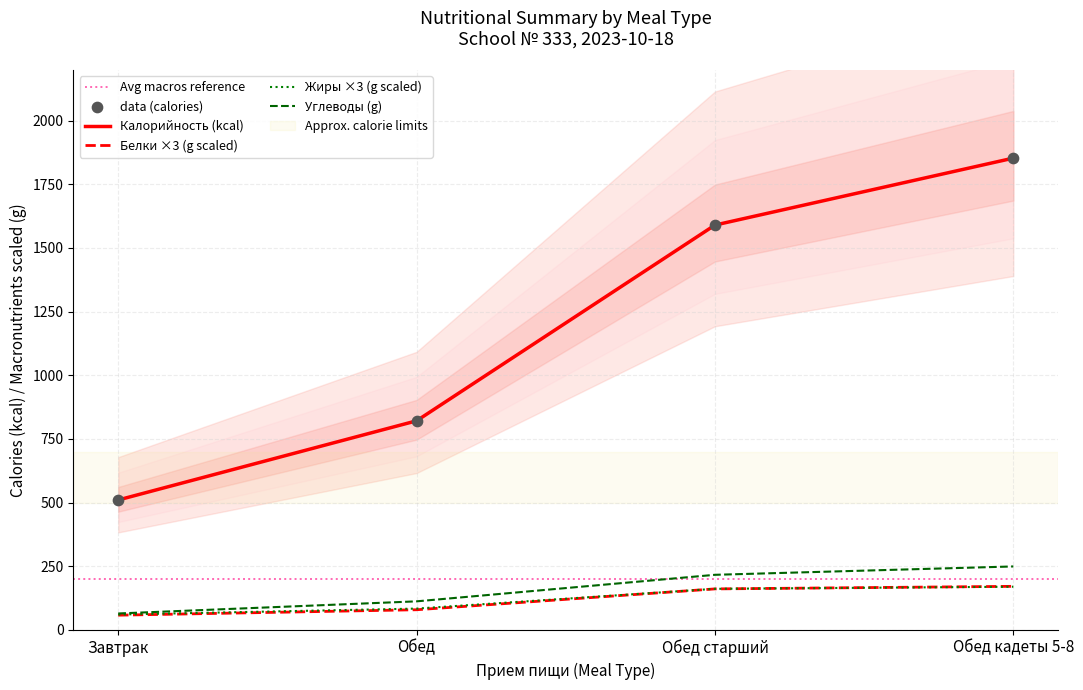

Which series has the largest total across all categories?

Калорийность